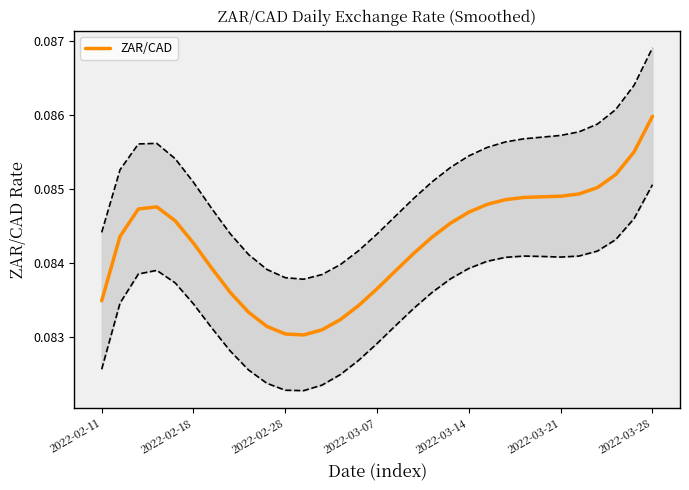

What is the value of the 27th point from the left?

0.1